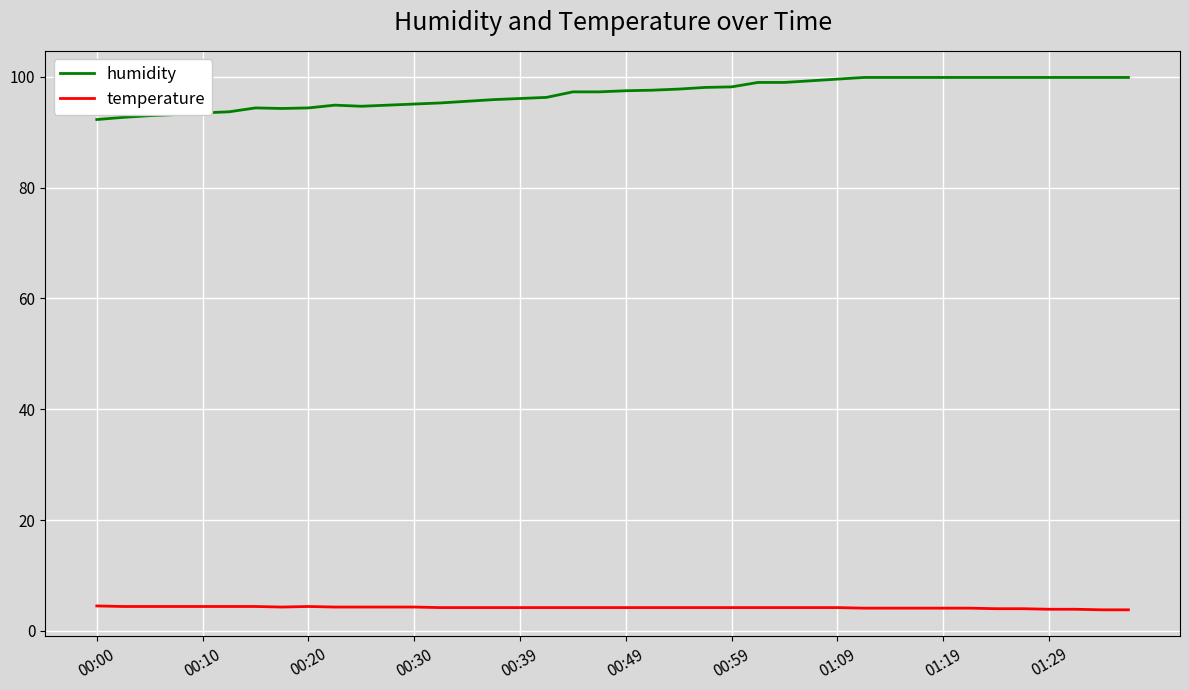

True or false: humidity and temperature cross at least once.

False